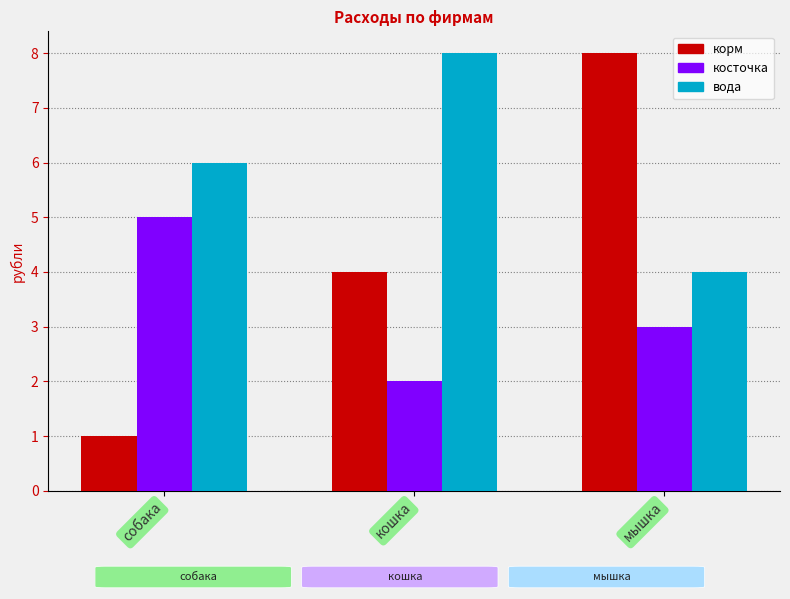

Which series has the largest total across all categories?

вода